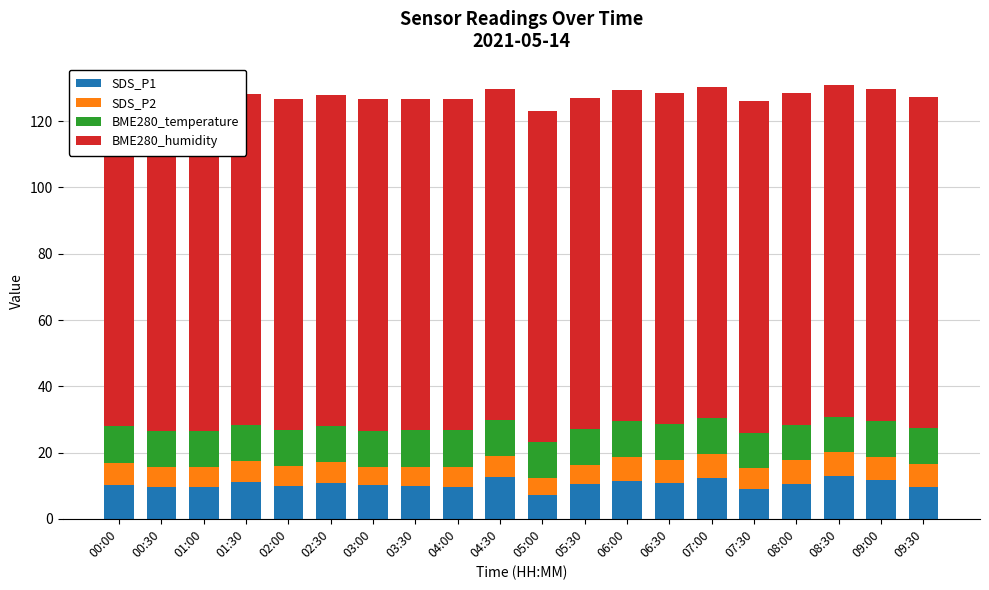

True or false: BME280_humidity has a value of 100.0 at 05:00.

True